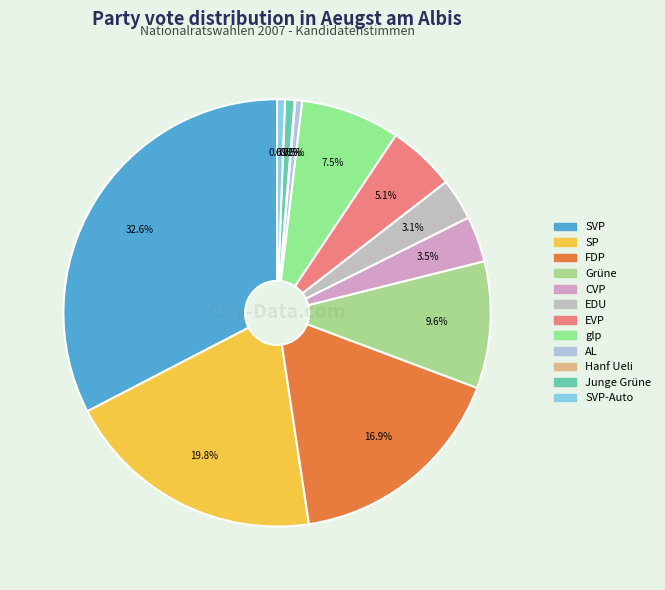

What is the smallest slice in the pie chart?

Hanf Ueli